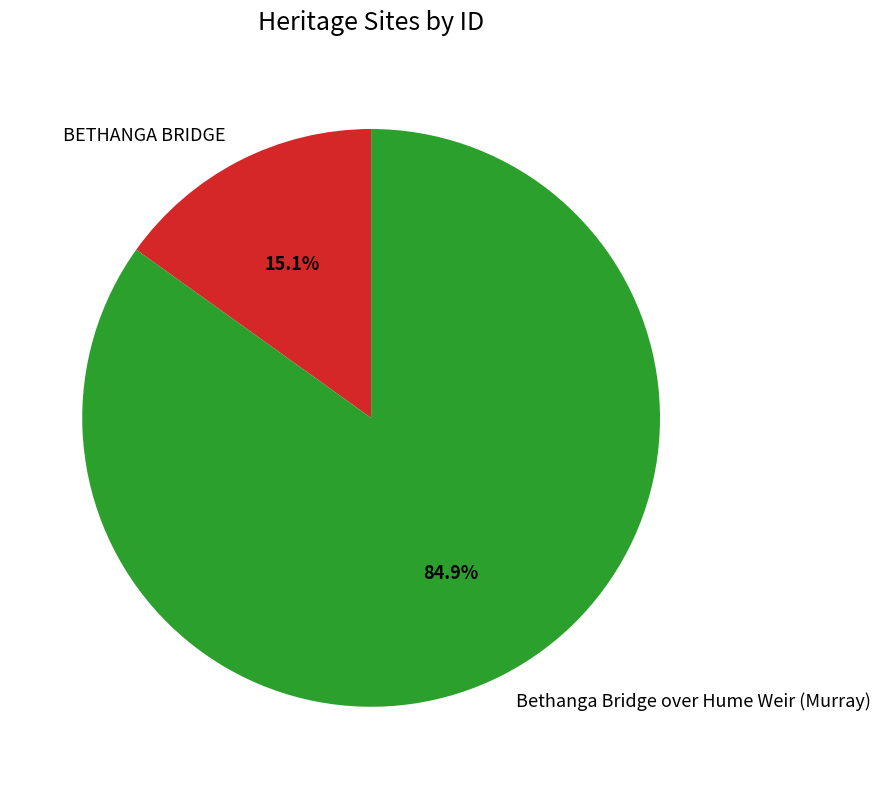

What percentage do BETHANGA BRIDGE and Bethanga Bridge over Hume Weir (Murray) together represent?

100.0%